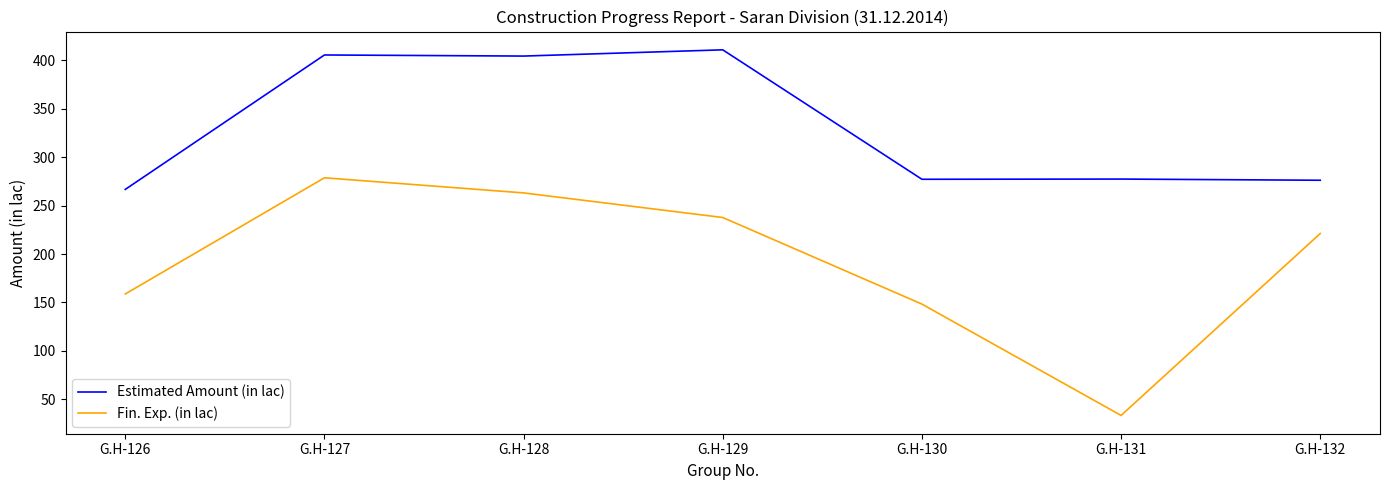

Is the value of Estimated Amount (in lac) at G.H-128 greater than the value of Fin. Exp. (in lac) at G.H-130?

Yes